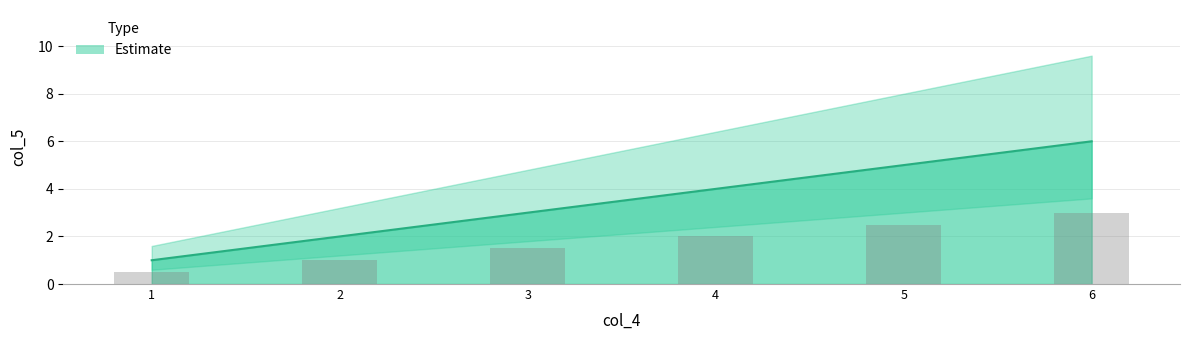

Is it true that the value at 5 is 2?

False